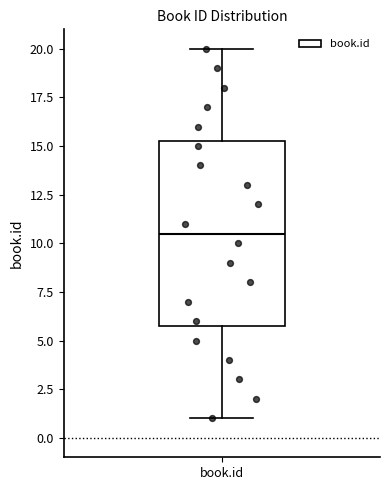

Where does the upper whisker of the box for book.id end on the y-axis? The values are not printed on the chart, so give them approximately, as read against the axis.

20.0